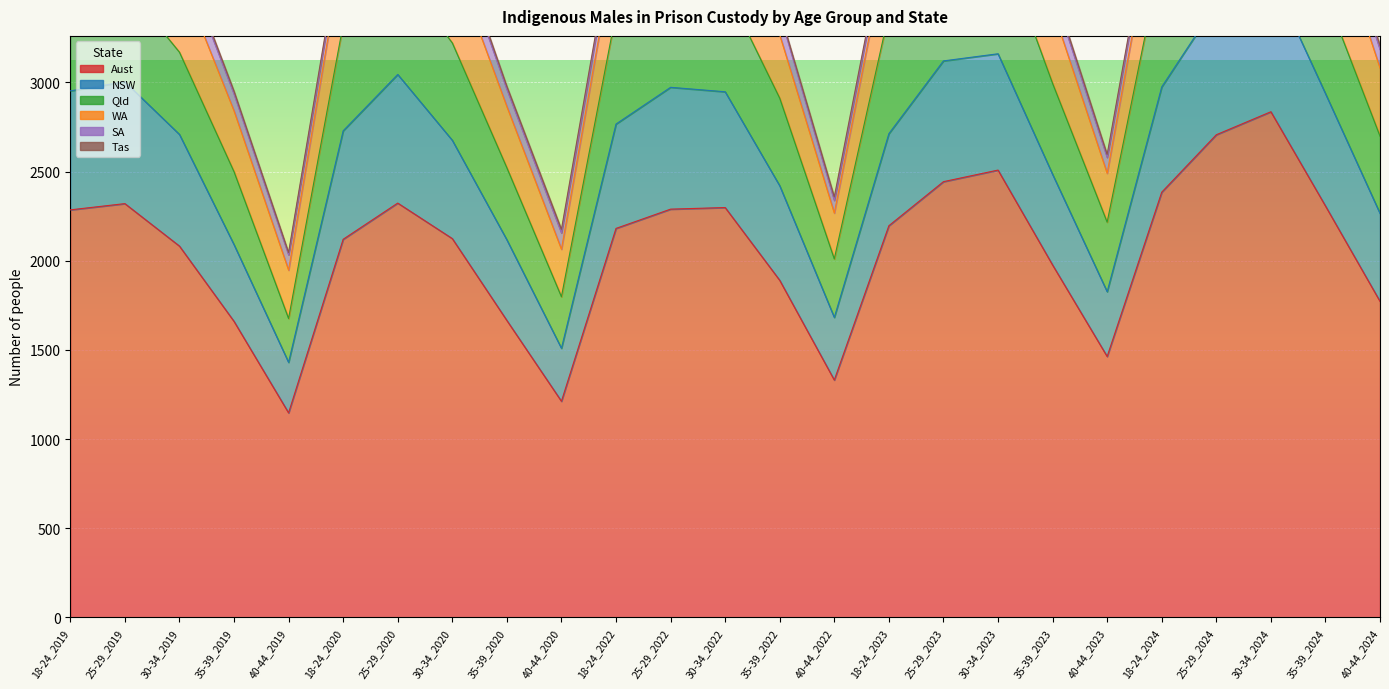

True or false: Aust and NSW cross at least once.

False